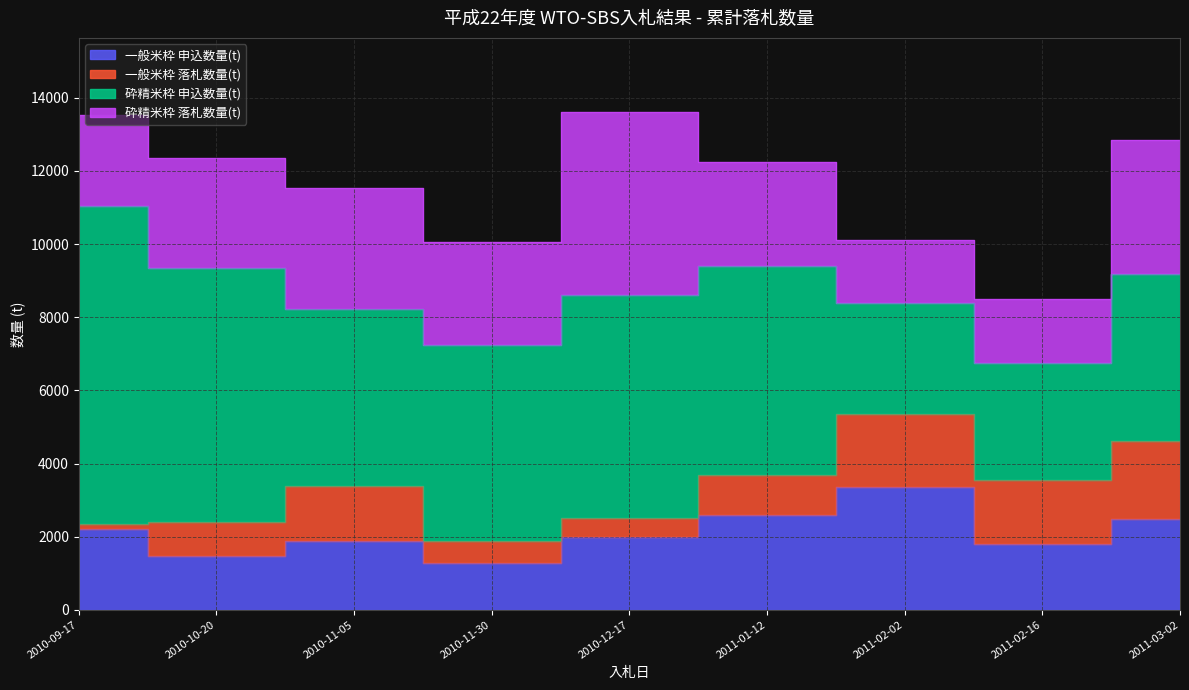

At 2010-12-17, list the series in order from smallest to largest.

一般米枠 落札数量(t), 一般米枠 申込数量(t), 砕精米枠 落札数量(t), 砕精米枠 申込数量(t)